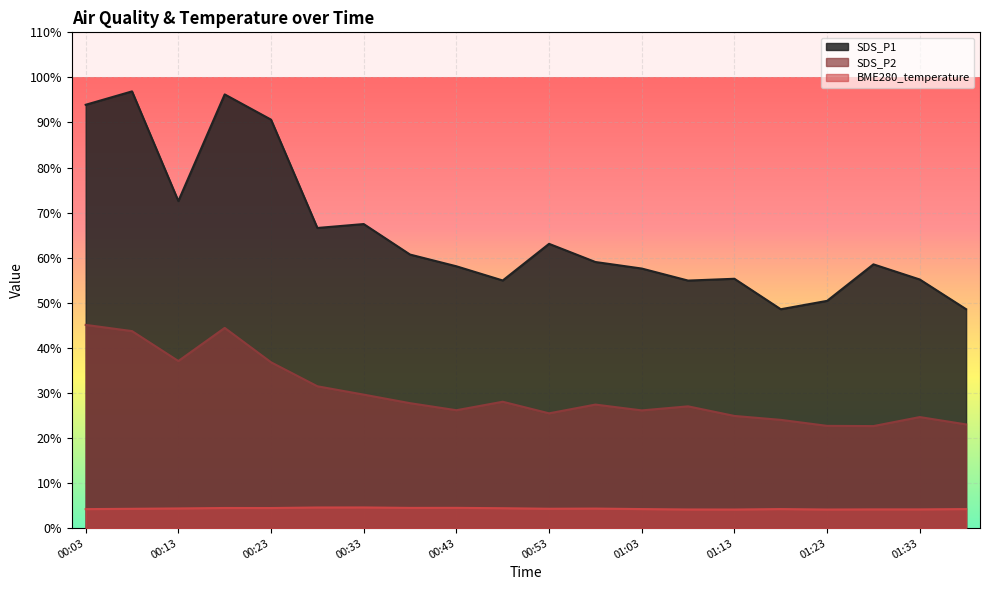

What is the total value across all series at 00:28?

102.7